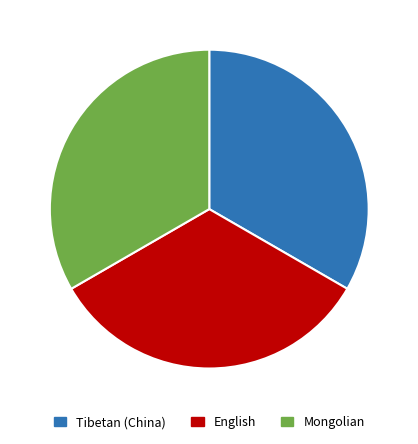

Is there any slice that represents more than half of the pie?

No